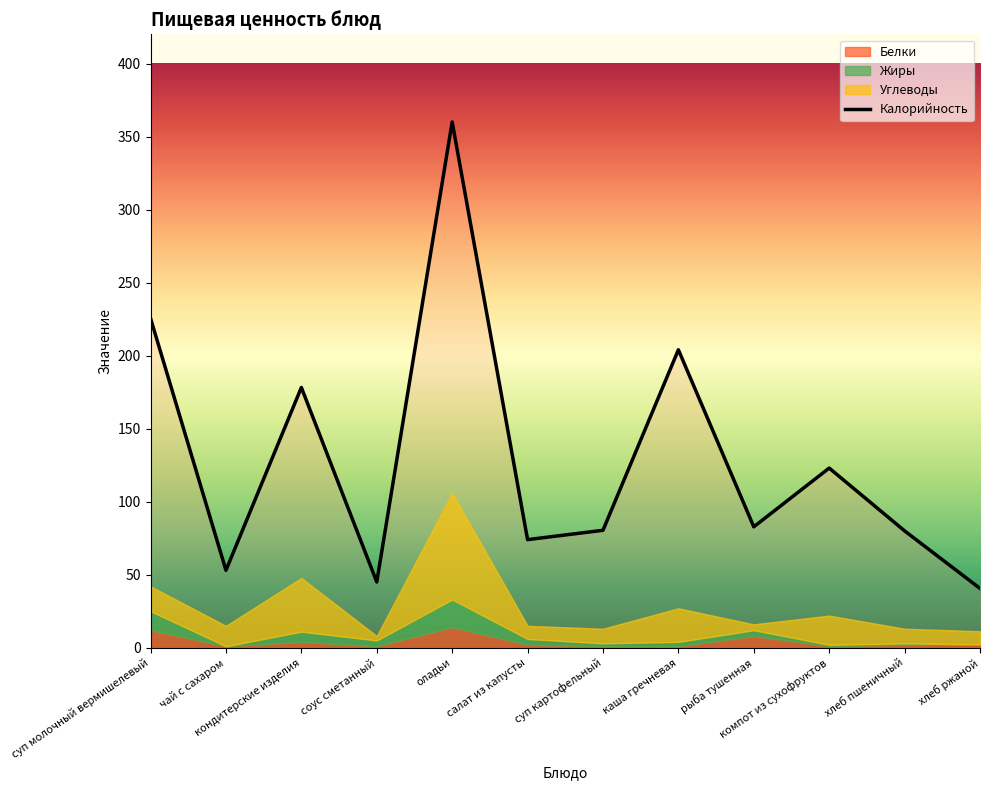

What is the label of the 3rd point from the left?

кондитерские изделия